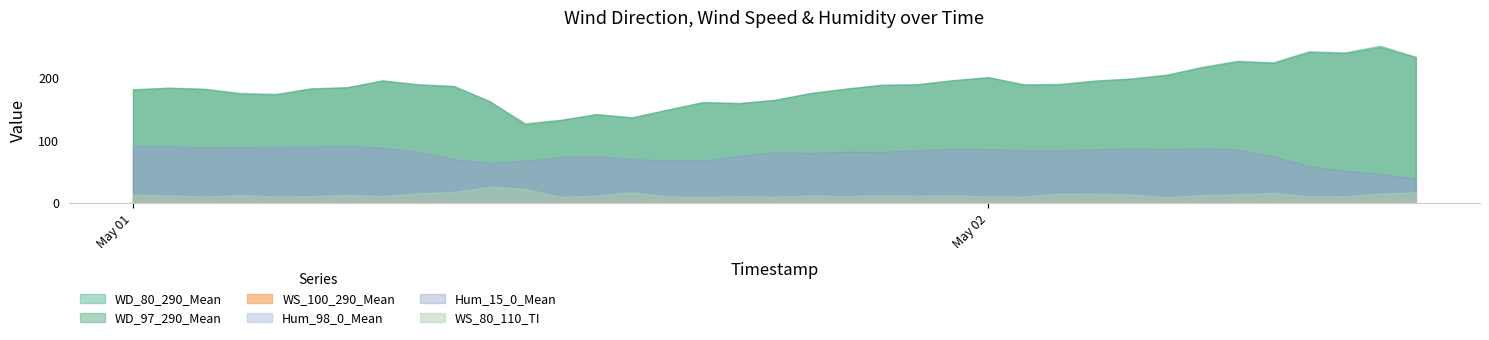

What is the value of the WD_80_290_Mean point at the 1st from the left?

182.3